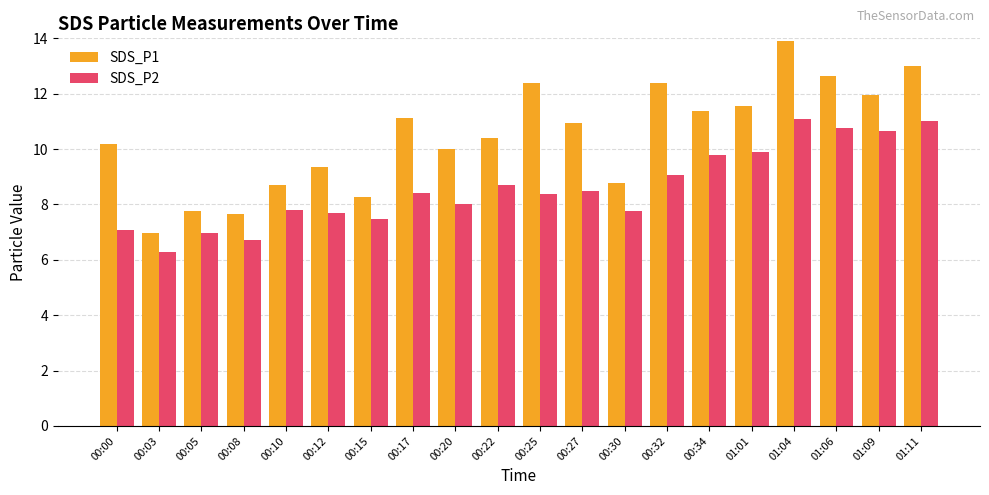

What is the highest value of the SDS_P2 series?

11.1